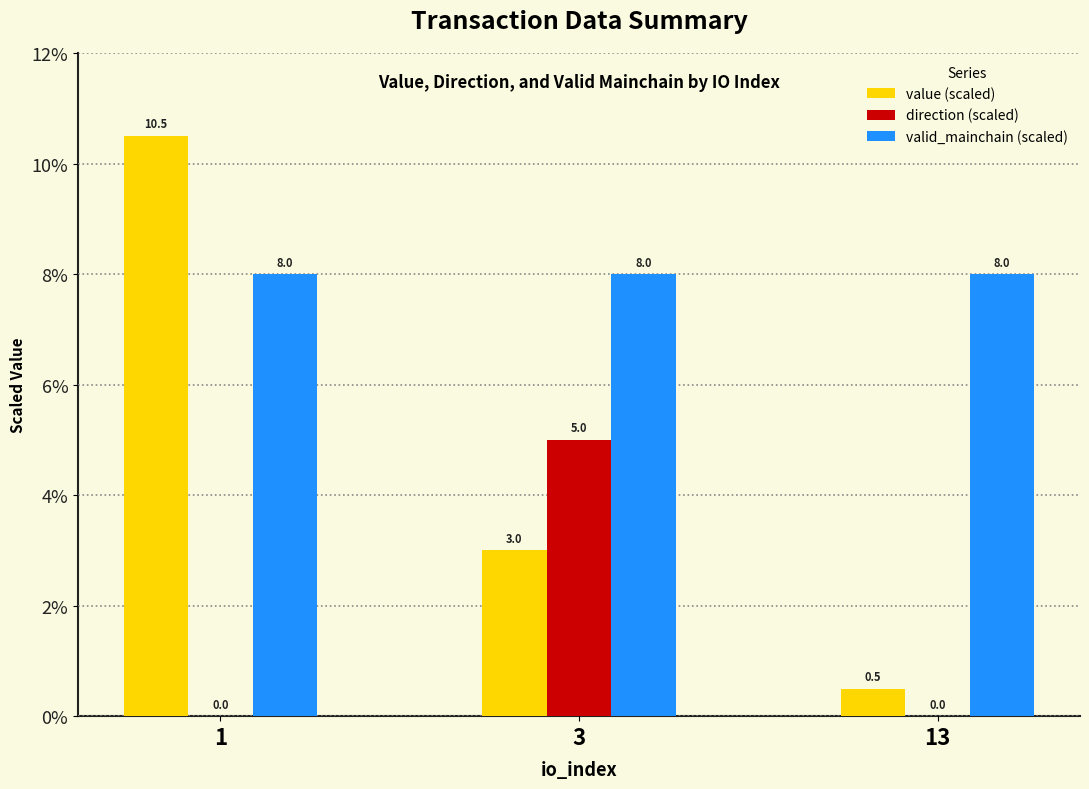

Reading right to left, extract all data points from this chart.

value (scaled): 0.5	3.0	10.5
direction (scaled): 0.0	5.0	0.0
valid_mainchain (scaled): 8.0	8.0	8.0